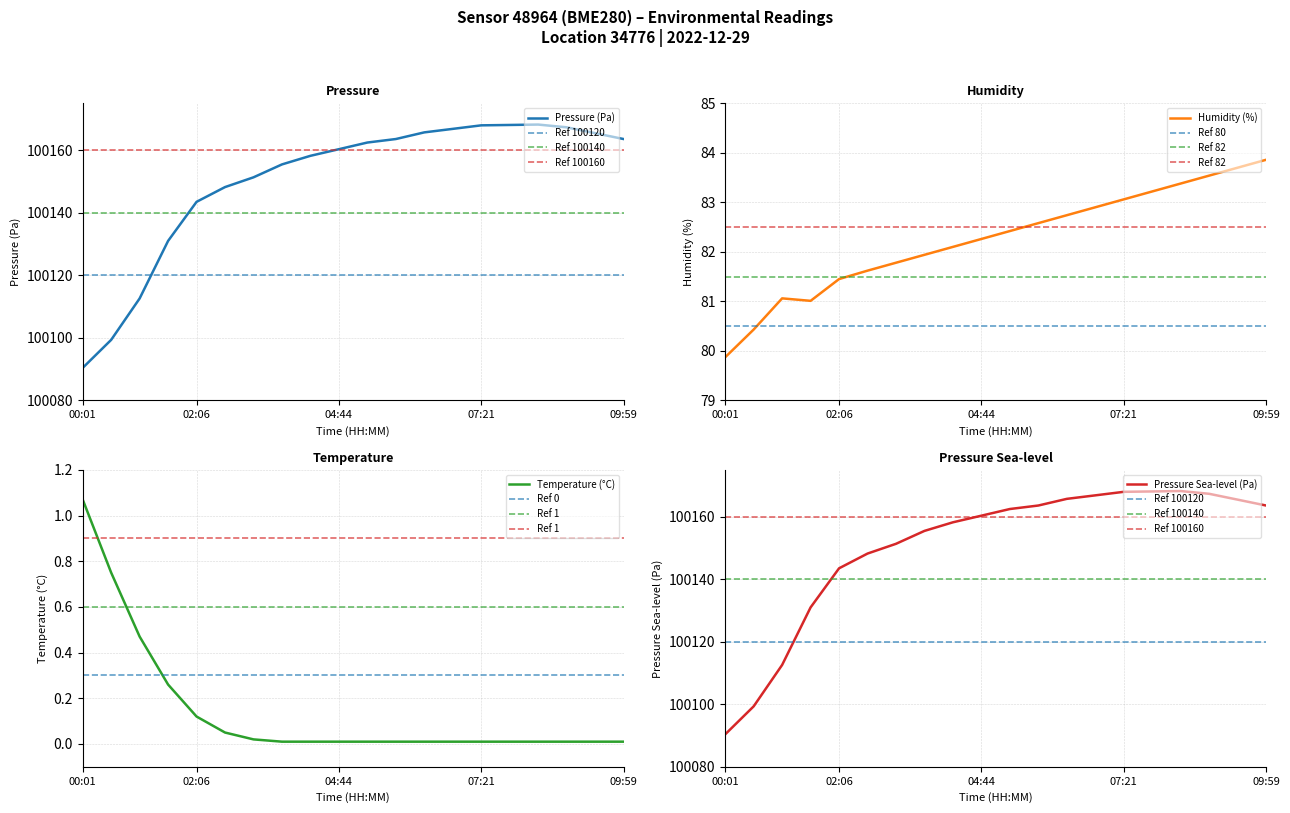

Which series has the widest spread of values?

pressure